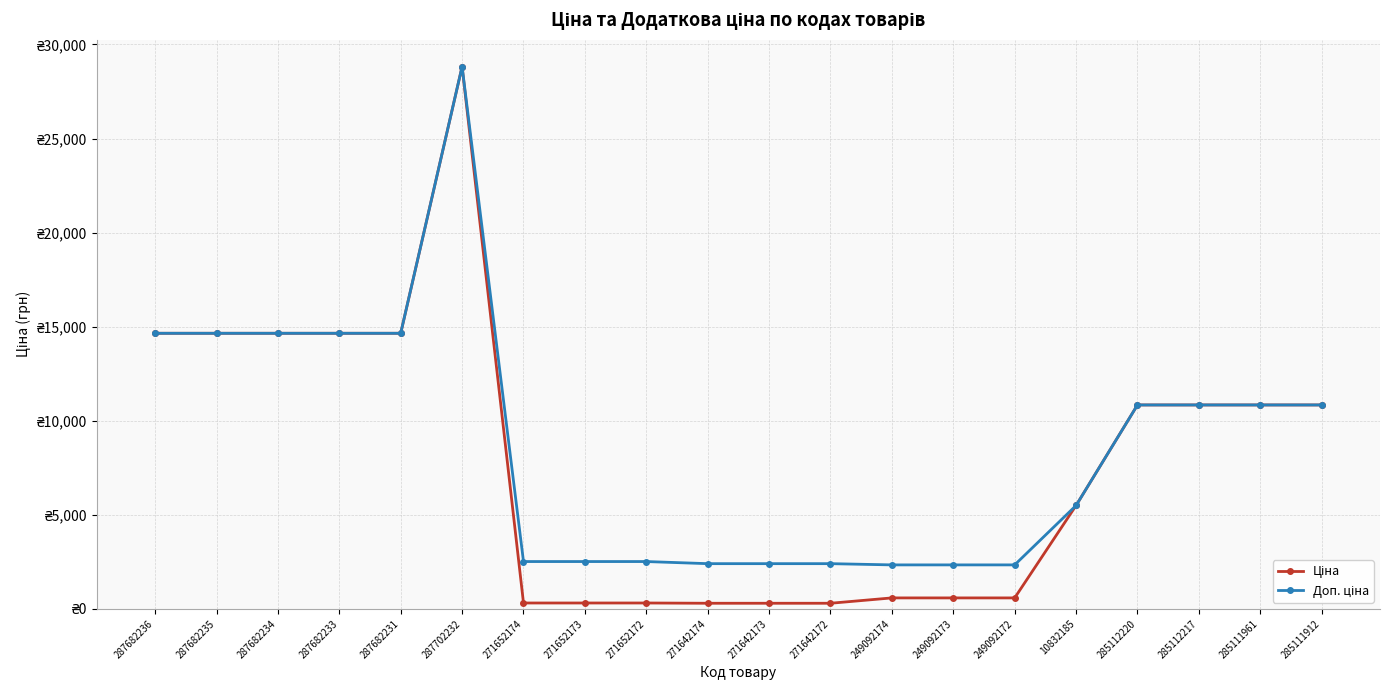

Reading right to left, what are all the values shown in this chart?

Ціна: 10840.1	10840.1	10840.1	10840.1	5497.3	584.9	584.9	584.9	300.6	300.6	300.6	314.7	314.7	314.7	28821.8	14649.6	14649.6	14649.6	14649.6	14649.6
Доп. ціна: 10840.1	10840.1	10840.1	10840.1	5497.3	2339.7	2339.7	2339.7	2405.2	2405.2	2405.2	2517.5	2517.5	2517.5	28821.8	14649.6	14649.6	14649.6	14649.6	14649.6